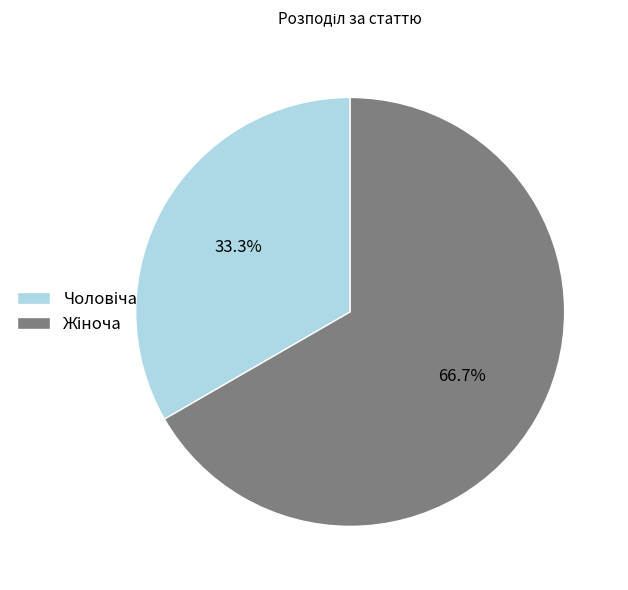

Is there any slice that represents more than half of the pie?

Yes